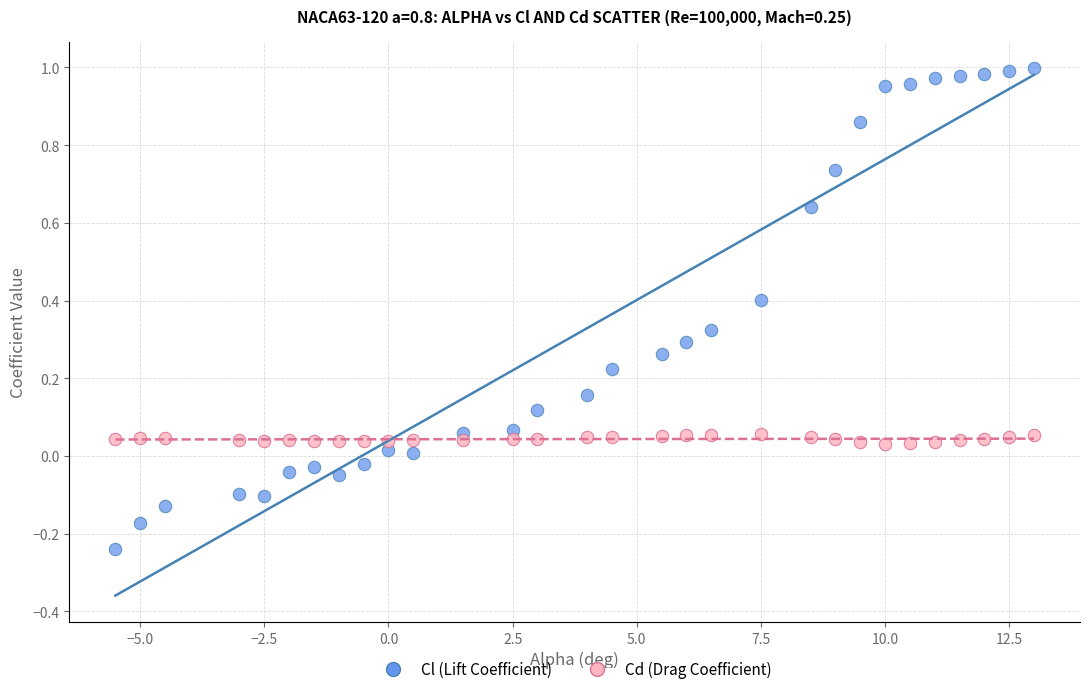

Which series reaches the minimum Y coordinate?

Cl (Lift Coefficient)